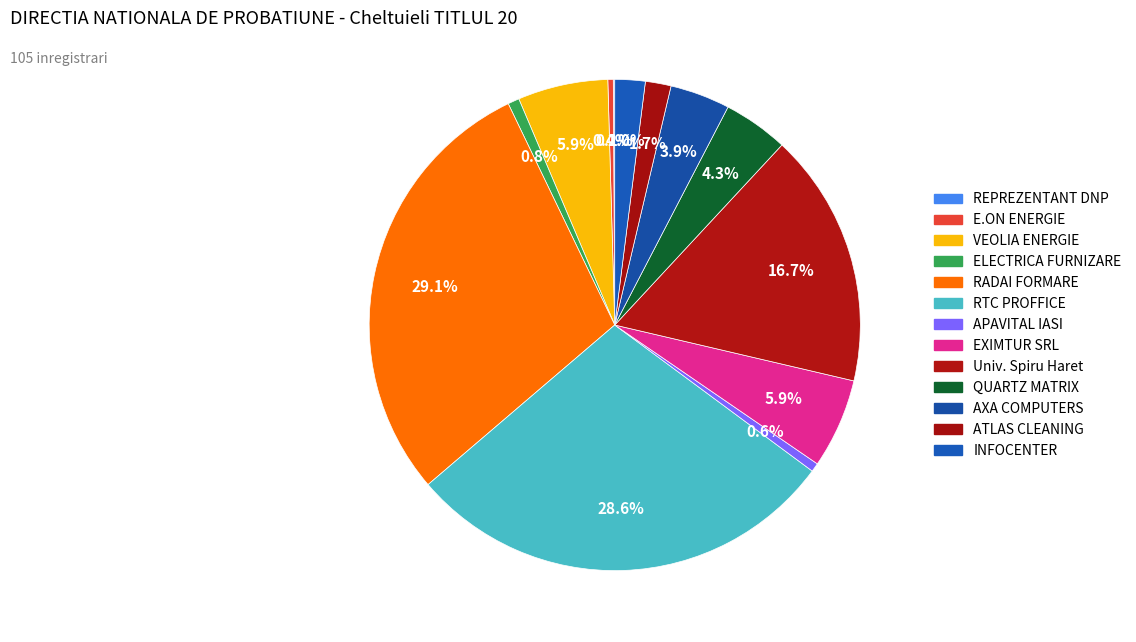

How many slices are in this pie chart?

13